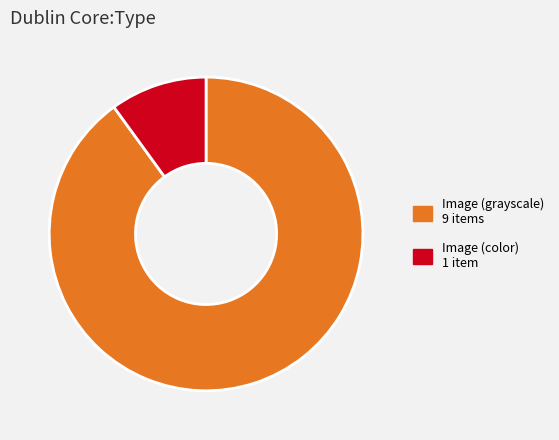

Count the number of slices in the pie.

2